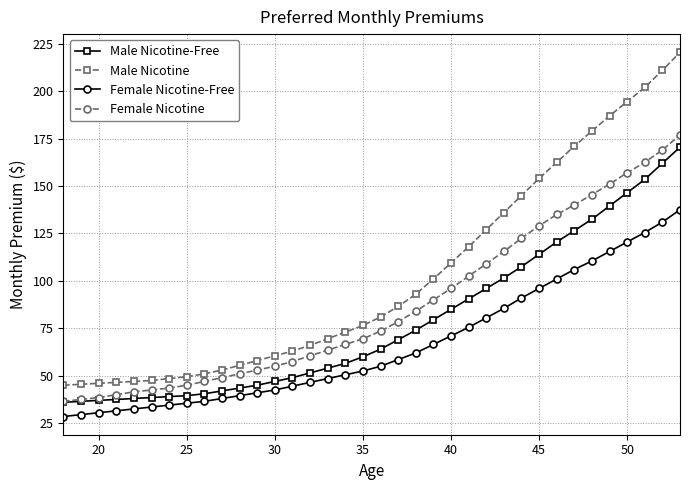

Which series has the widest spread of values?

Male Nicotine